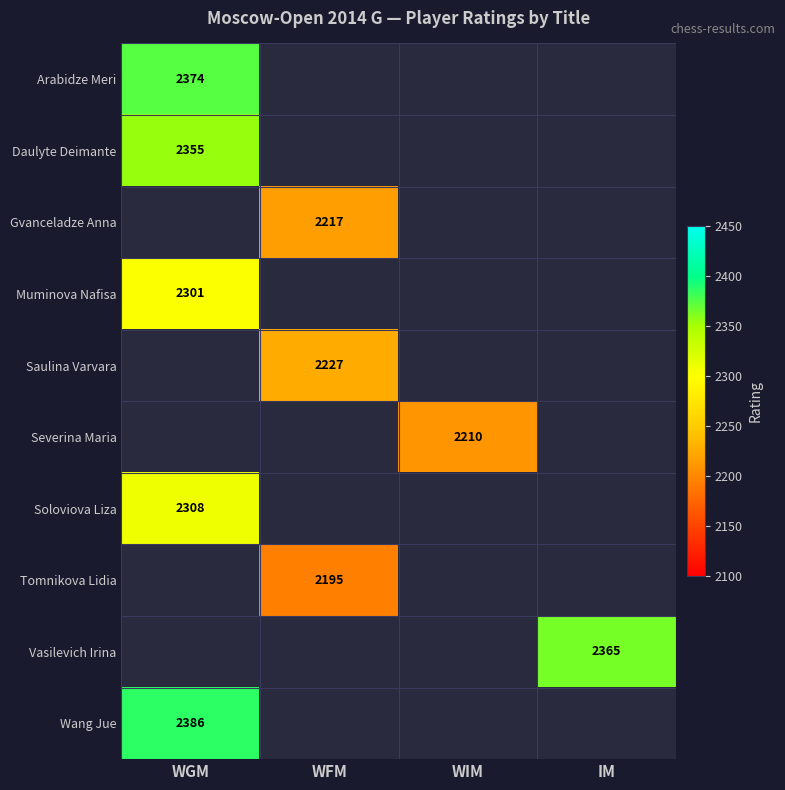

The value of Arabidze Meri at WGM is 1037. True or false?

False